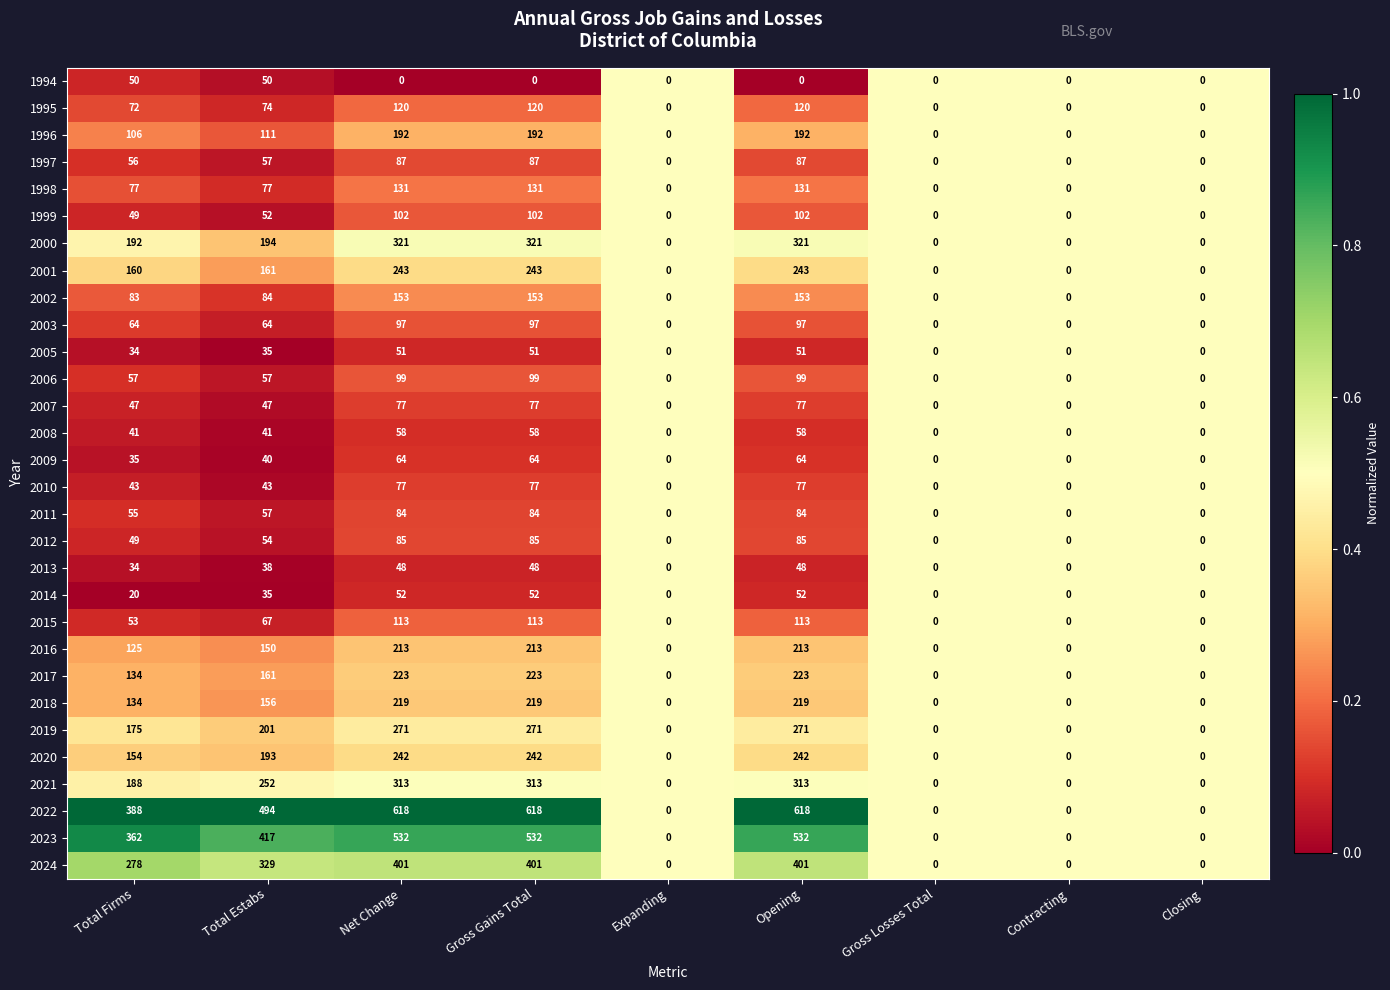

What is the average value of the 2021 series?

153